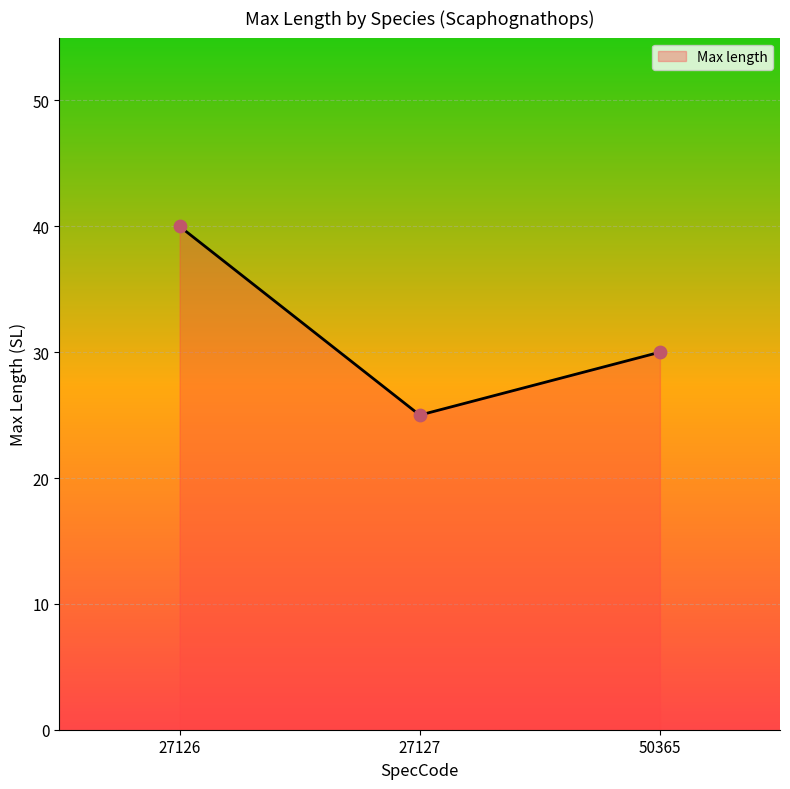

Approximately how many times larger is the value at 27127 compared to 27126?

0.6